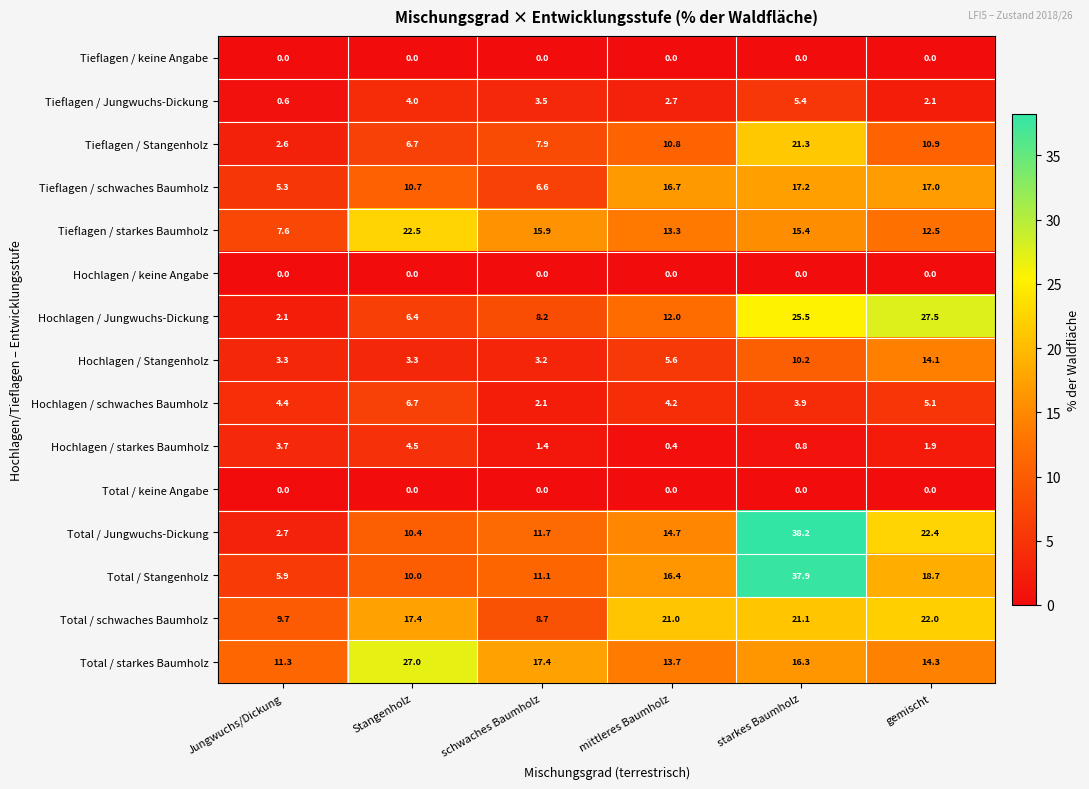

What is the maximum value for Tieflagen / schwaches Baumholz?

17.2